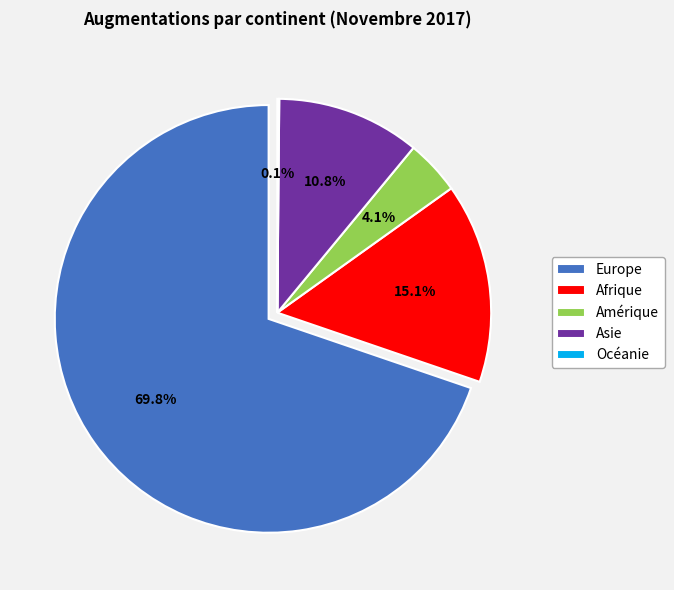

Which category has the smallest portion of the pie?

Océanie